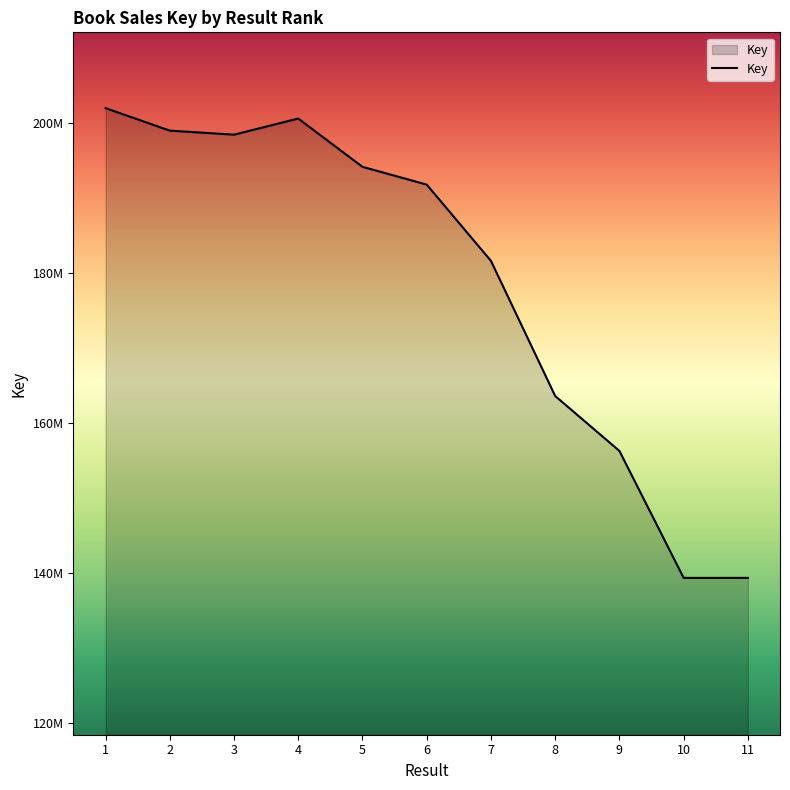

What is the change in value from 1 to 8?

-38370929